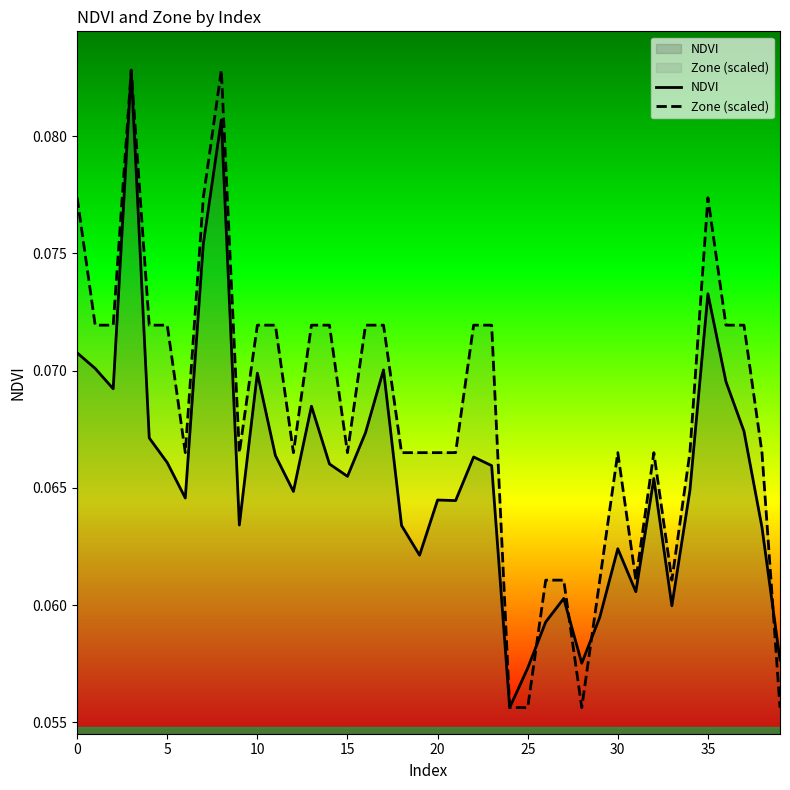

What is the label of the 23rd point from the left?

22